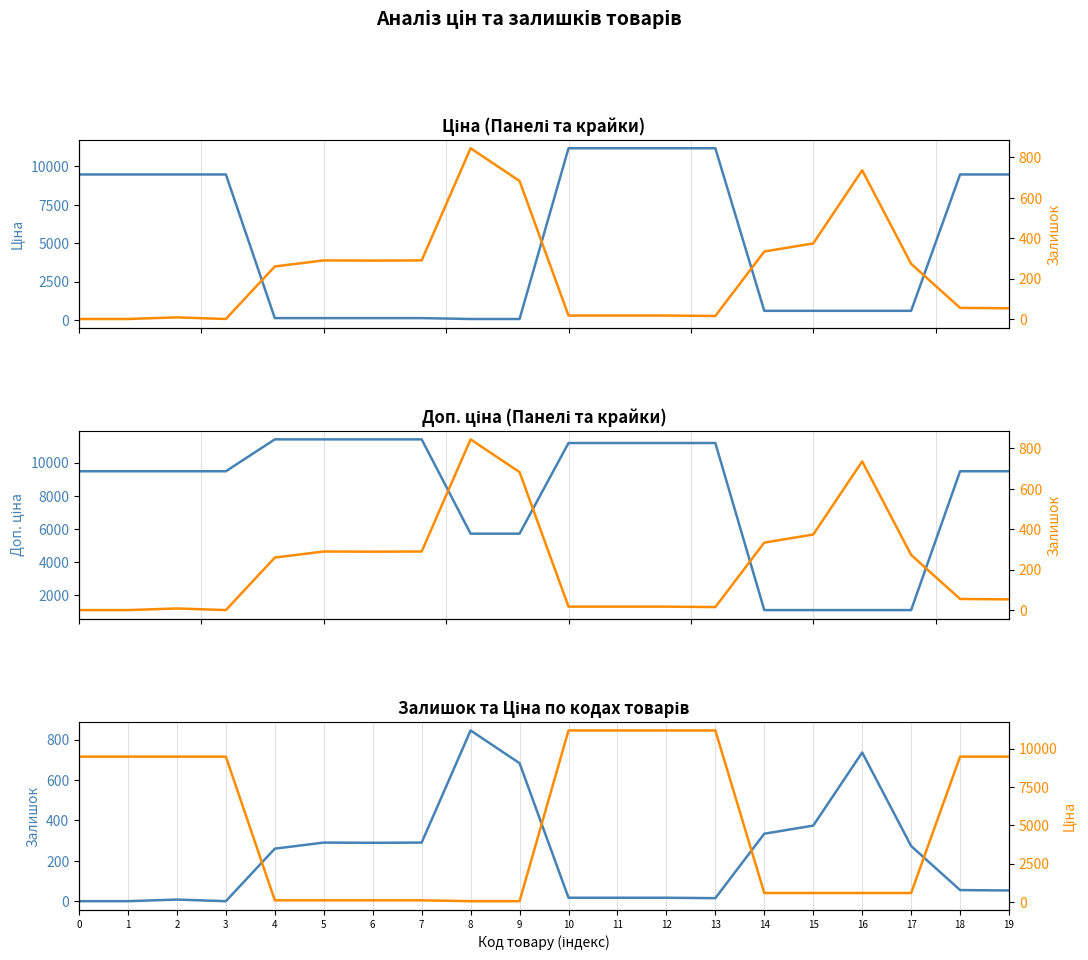

Is this an area chart (filled region under the line)?

No